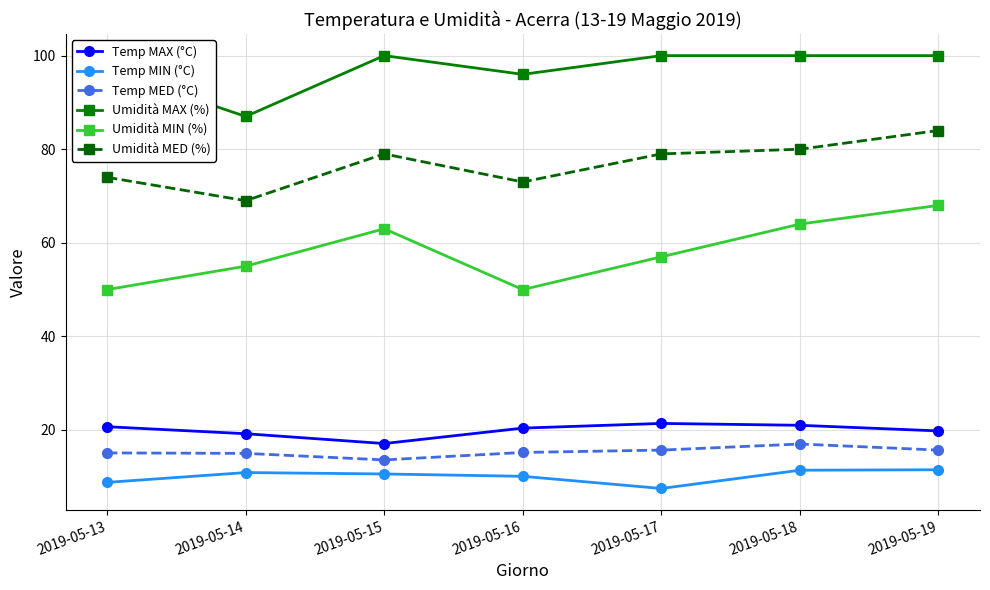

What are all the series names shown in the legend?

Temp MAX (°C), Temp MIN (°C), Temp MED (°C), Umidità MAX (%), Umidità MIN (%), Umidità MED (%)